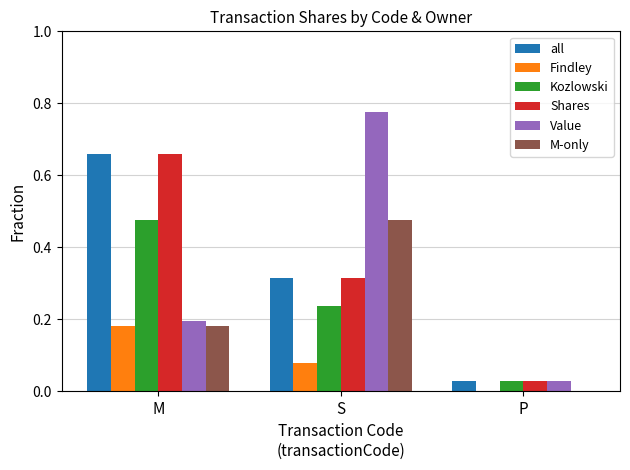

Which series has the widest spread of values?

Value